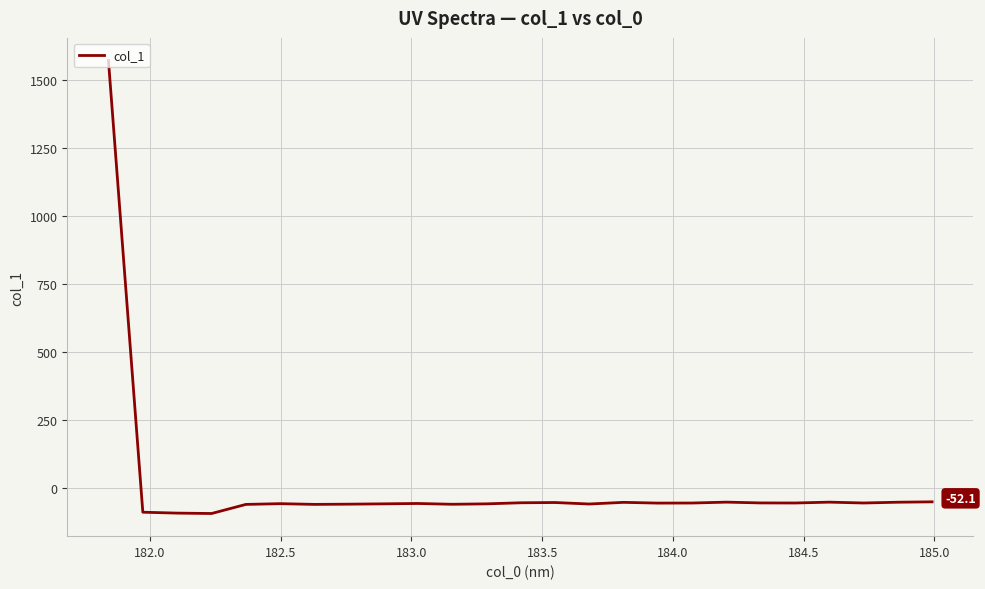

What is the average value?

3.7